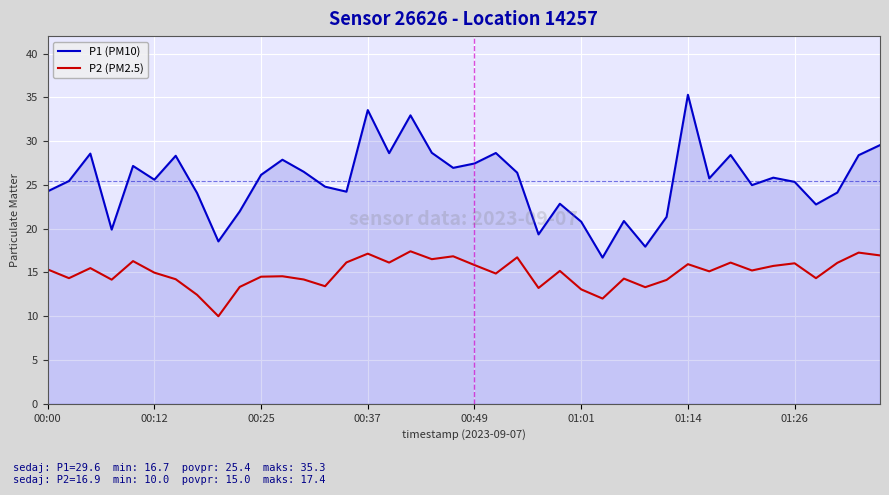

What is the minimum value for P1 (PM10)?

16.7